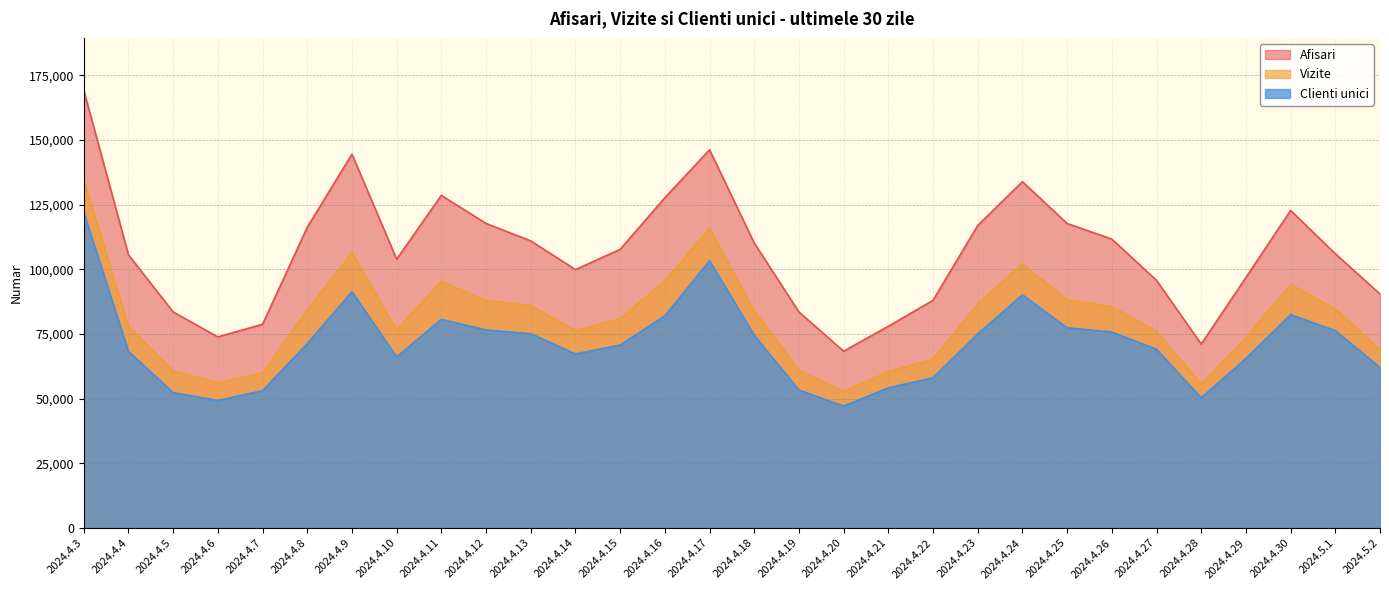

True or false: Vizite has a value of 165347 at 2024.4.30.

False